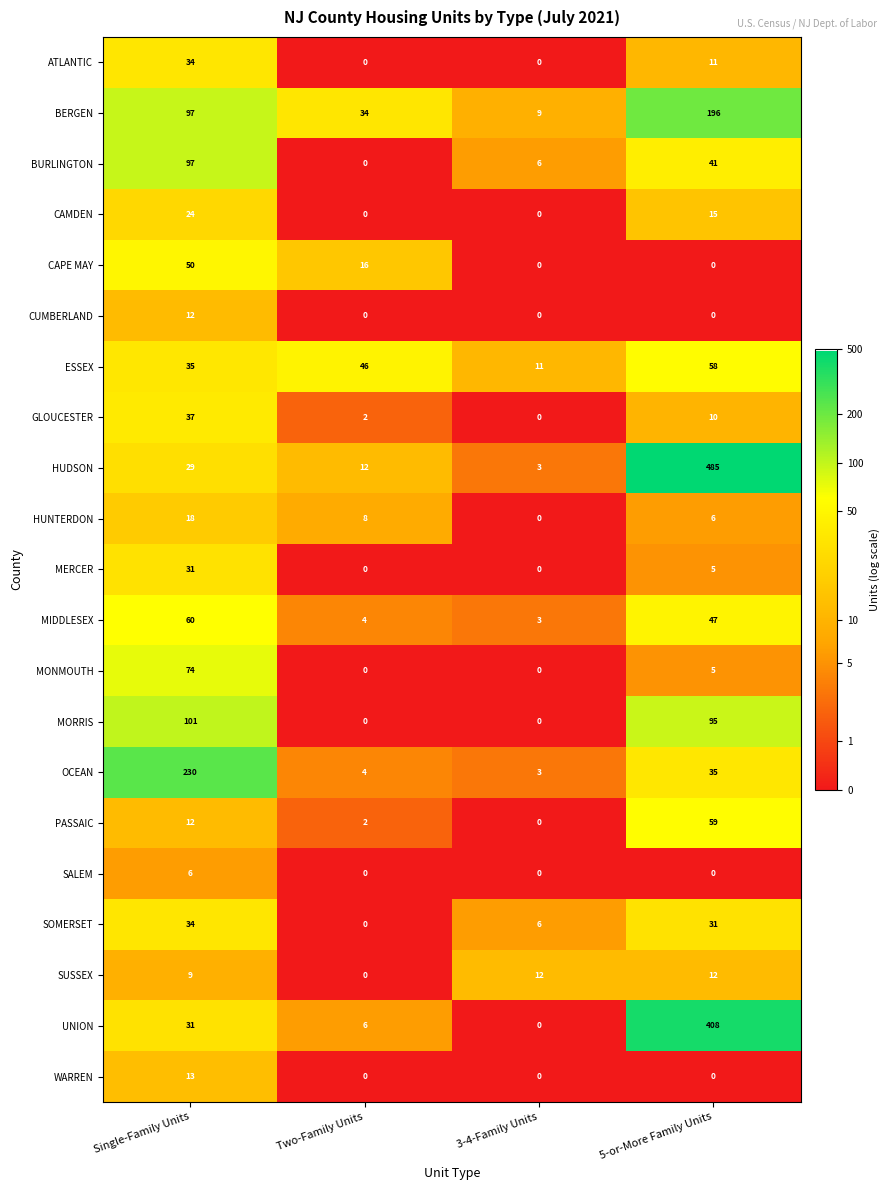

What is the difference between the maximum and minimum values in the HUNTERDON series?

18